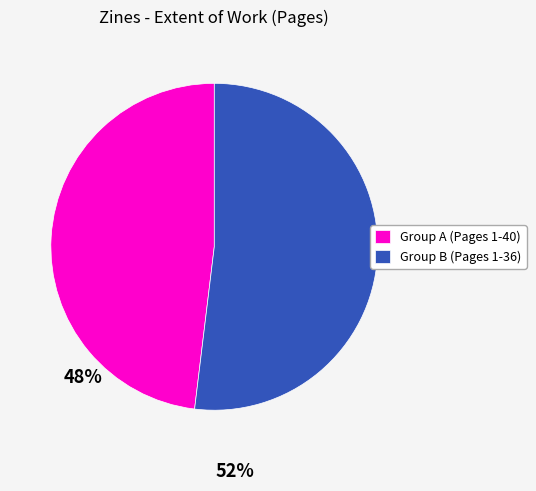

What is the ratio of the value at Group A (Pages 1-40) to the value at Group B (Pages 1-36)?

0.9